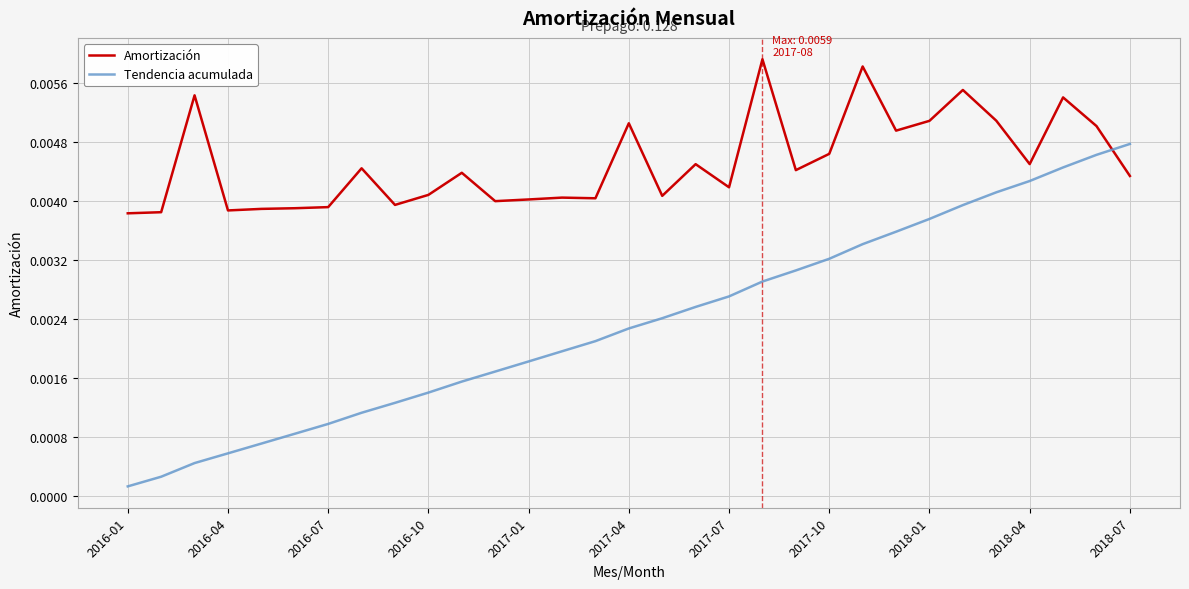

Rank the series by their average value, from lowest to highest.

Tendencia acumulada, Amortización